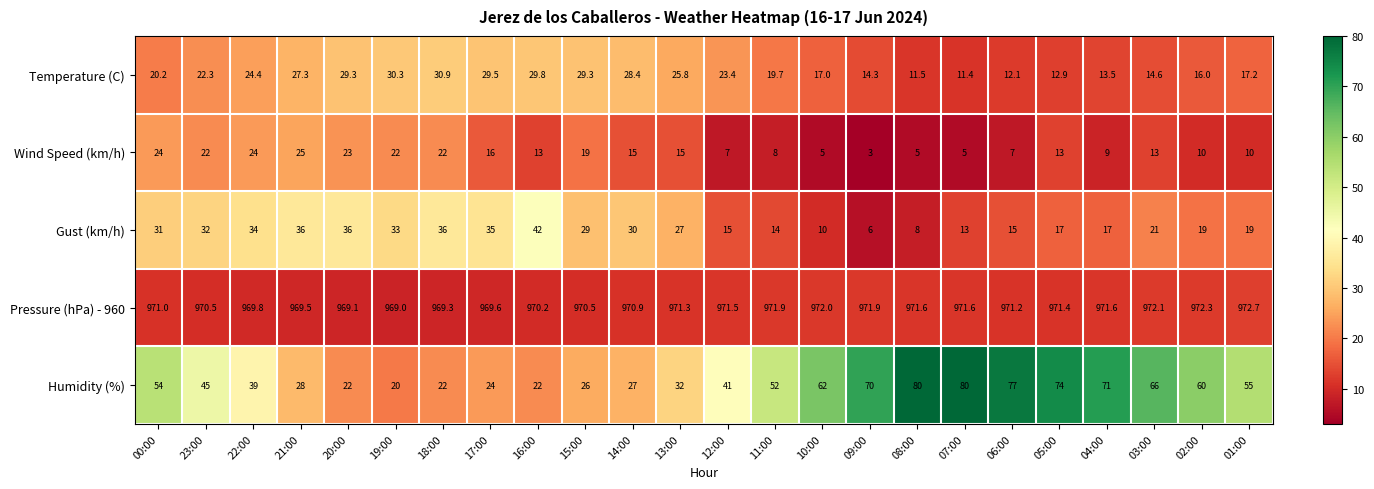

Rank the series at 23:00 from highest to lowest value.

Pressure (hPa) - 960, Humidity (%), Gust (km/h), Temperature (C), Wind Speed (km/h)